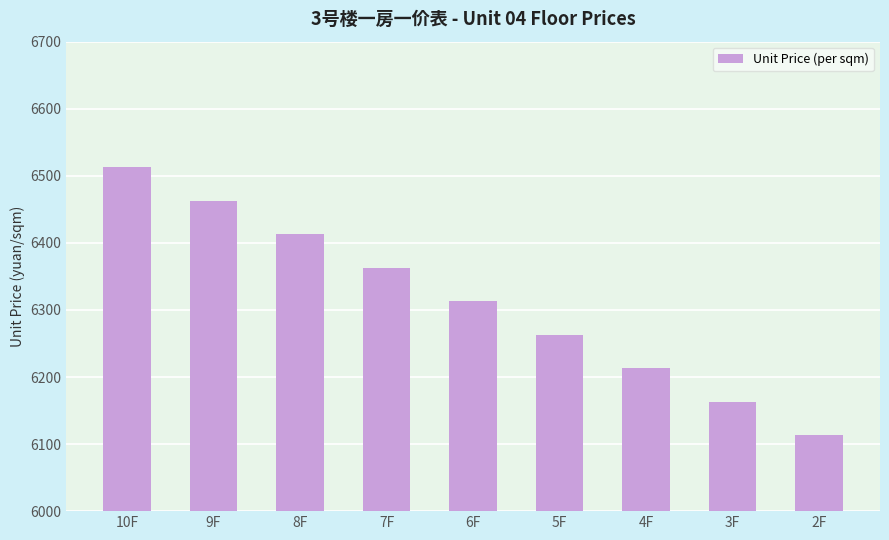

Is it true that the value at 7F is 6363?

True